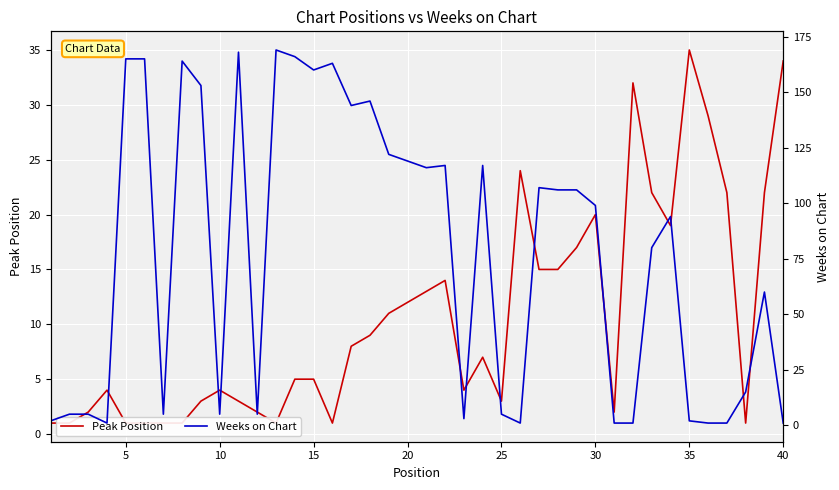

At how many categories does at least one series exceed 89?

21